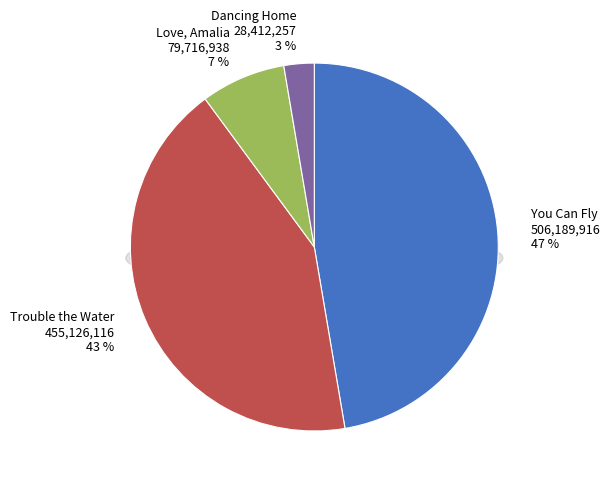

True or false: Trouble the Water accounts for 55% of the total.

False